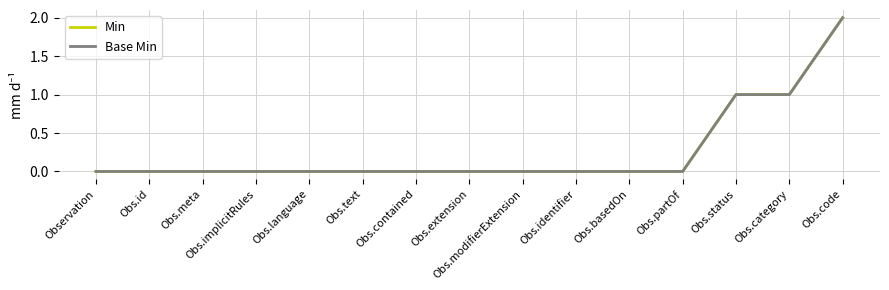

Is this an area chart (filled region under the line)?

No